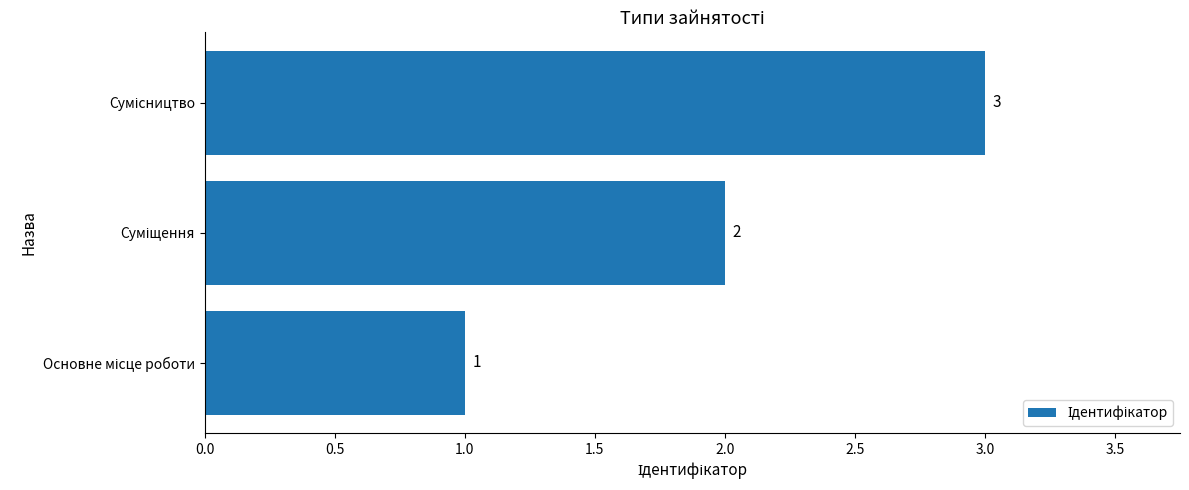

How many values are between 1 and 3?

3